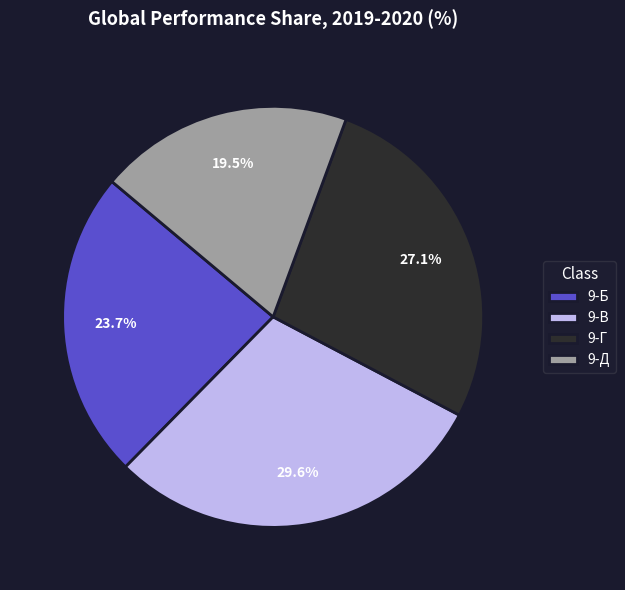

Which slice is the smallest?

9-Д